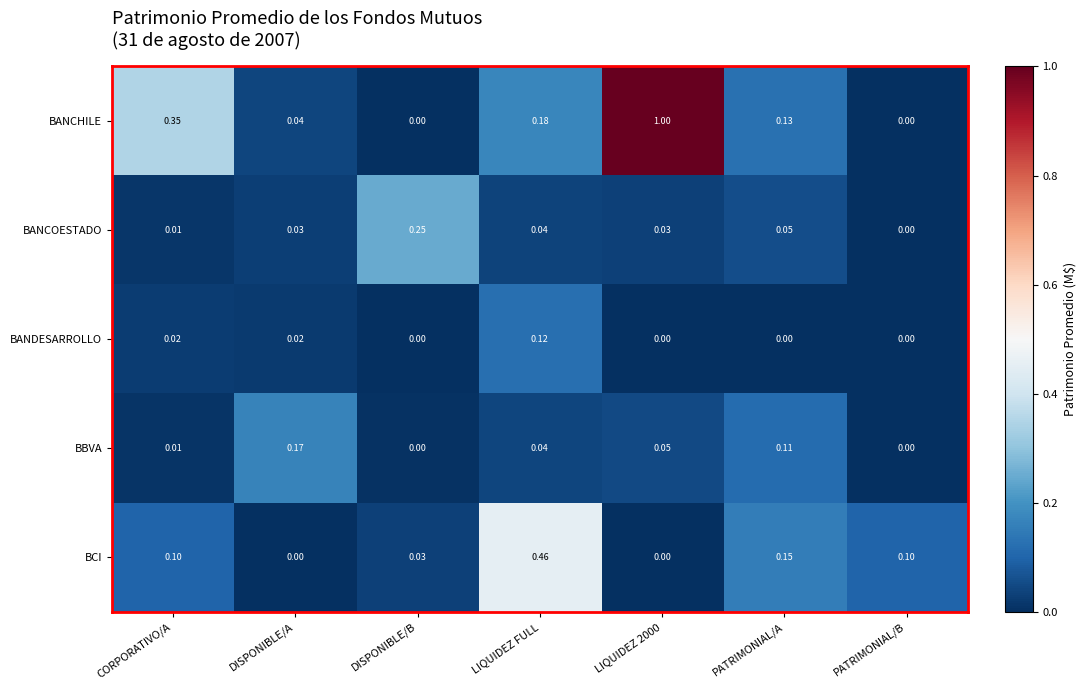

Which series has the largest total across all categories?

BANCHILE